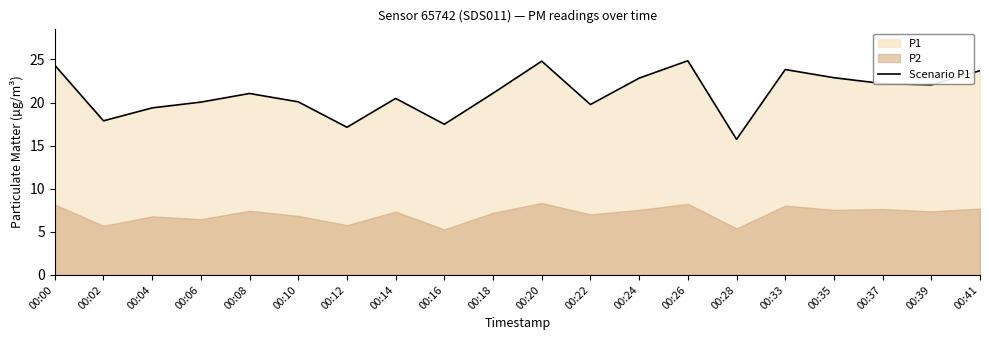

What is the value of the 16th point from the left?

23.8